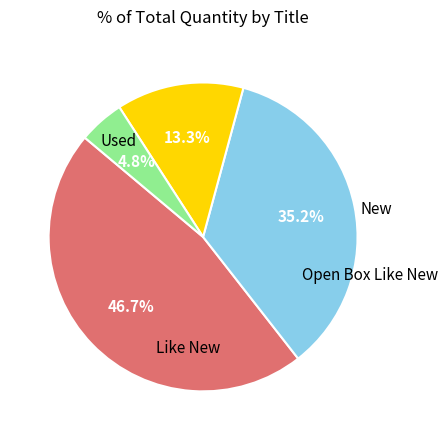

Is there any slice that represents more than half of the pie?

No